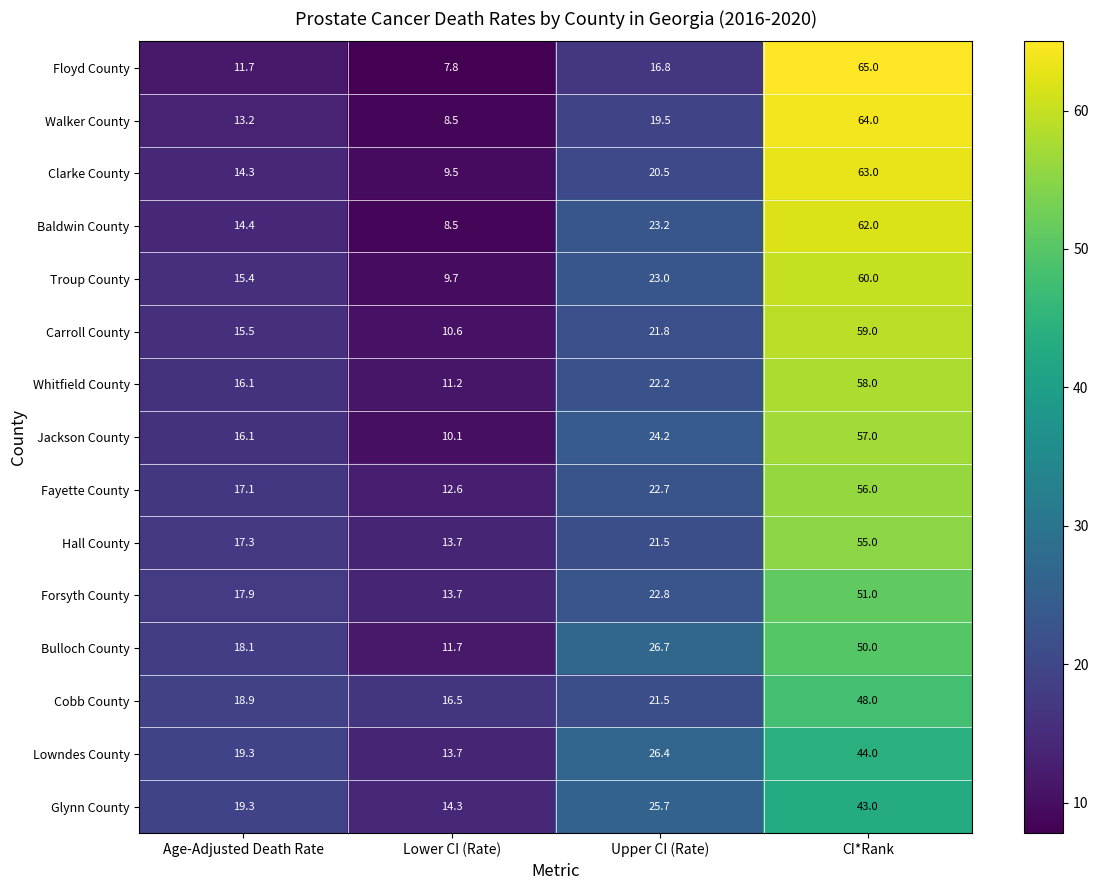

Which series has the widest spread of values?

Floyd County